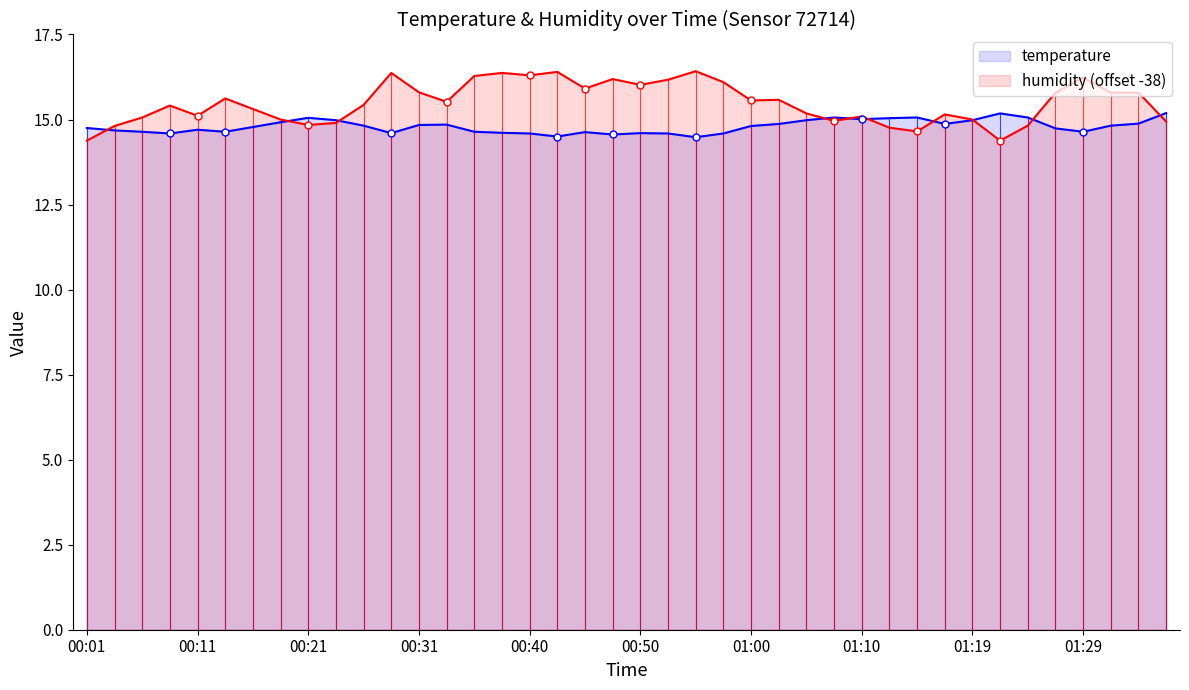

List the series in order of their peak value, lowest first.

temperature, humidity (offset -38)